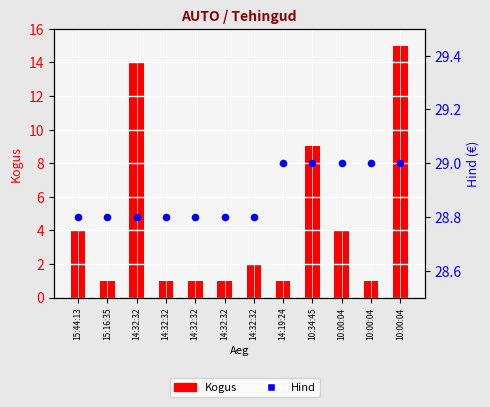

What are all the series names shown in the legend?

Kogus, Hind